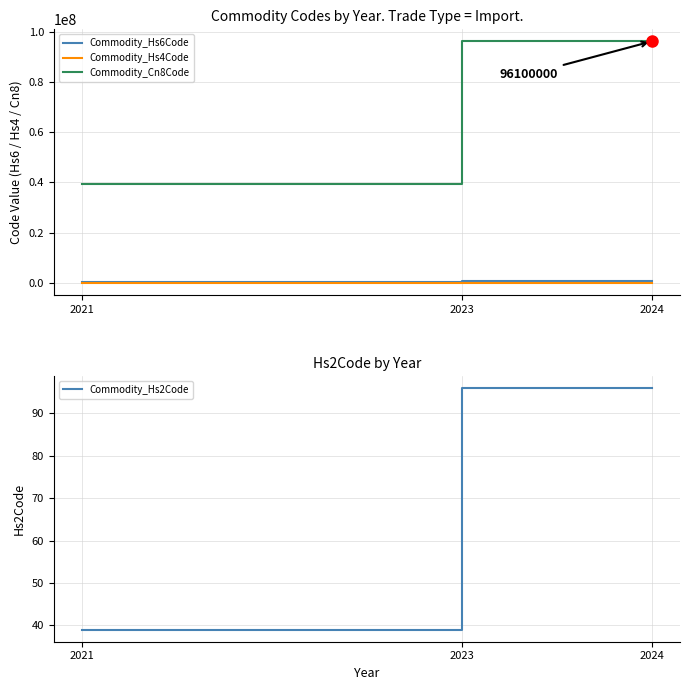

Is this an area chart (filled region under the line)?

No